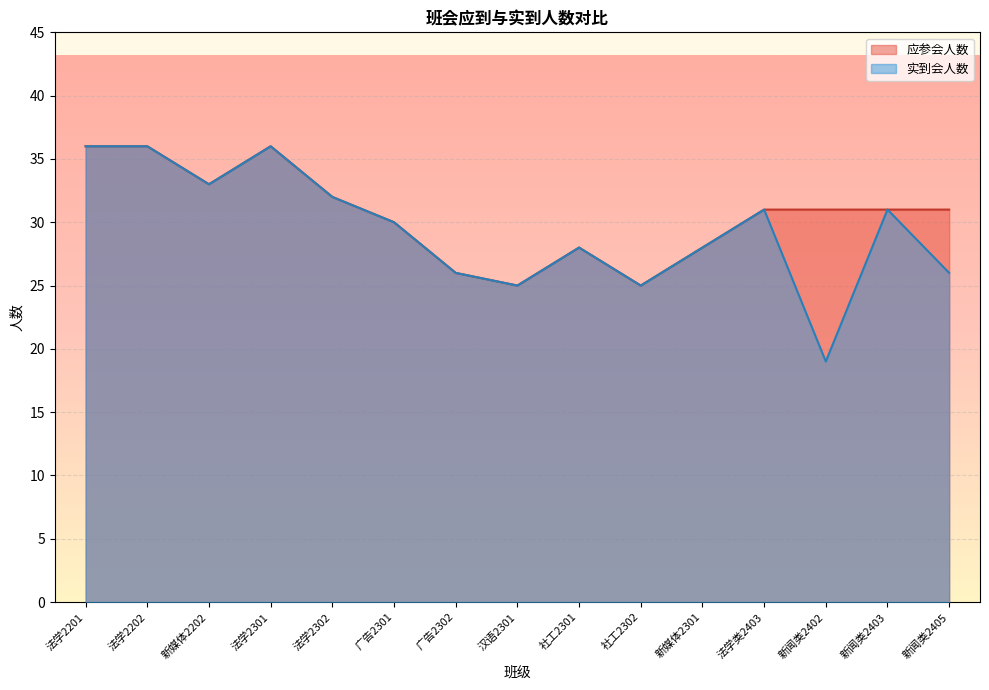

Read the 应参会人数 value at 新闻类2405, to the nearest 10.

30